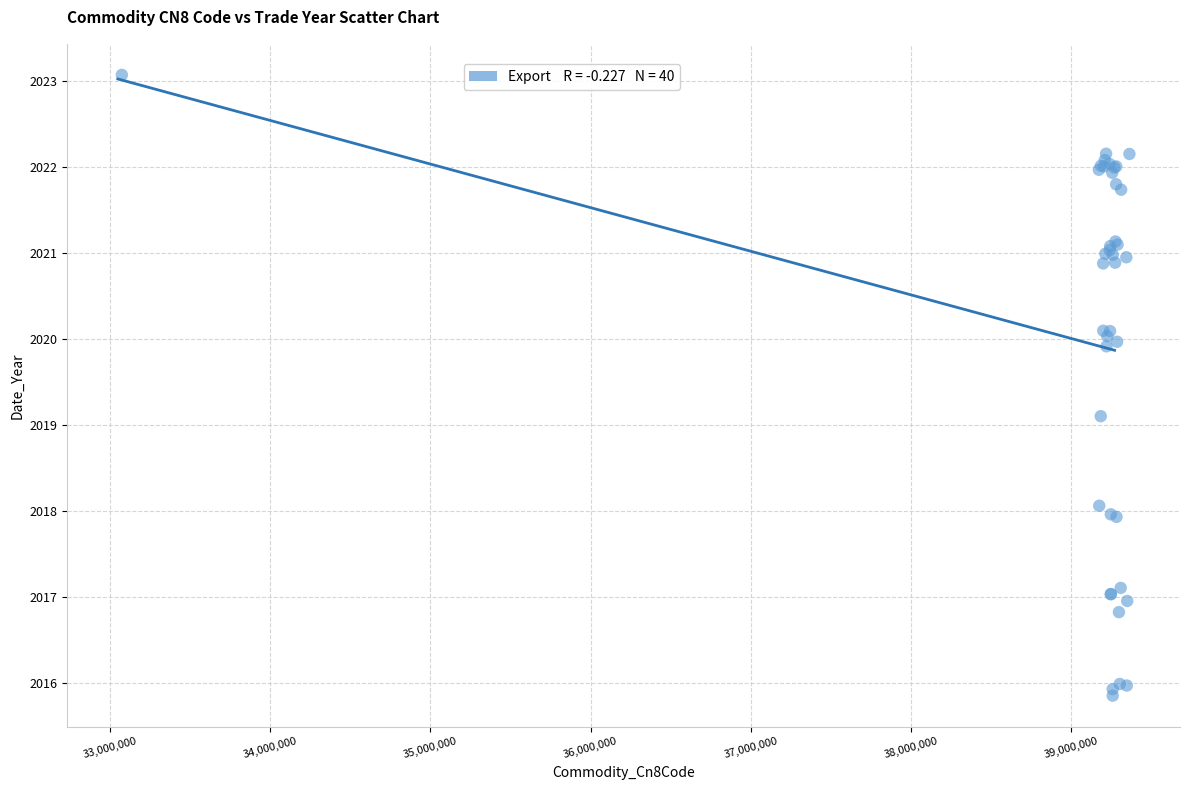

What Y value in the scatter plot is closest to 2019?

2019.1